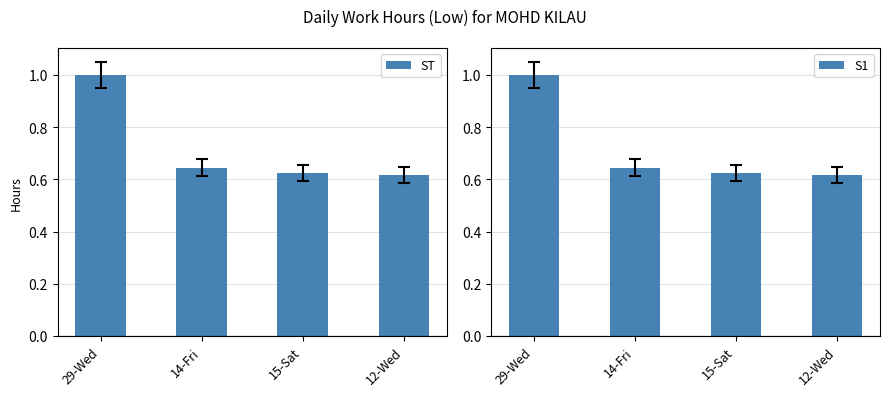

What is the difference between the maximum and minimum values in the ST series?

0.4